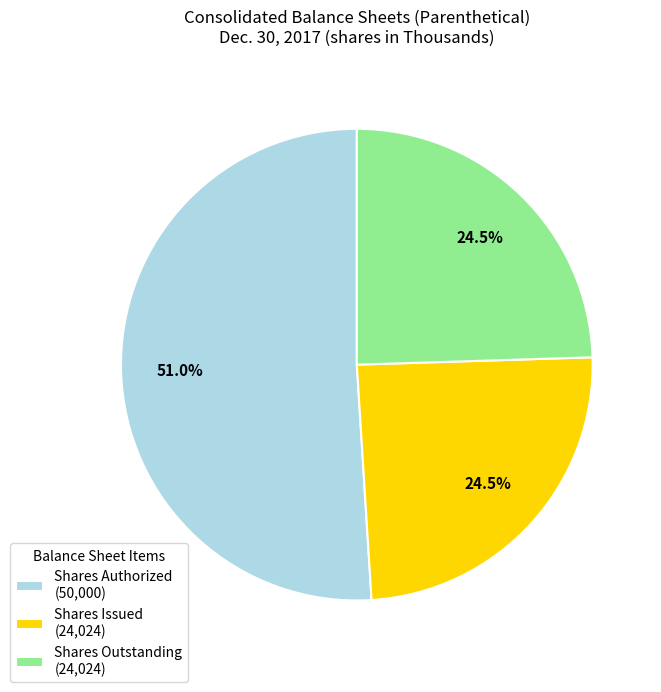

Which category has the biggest portion of the pie?

Shares Authorized (50,000)